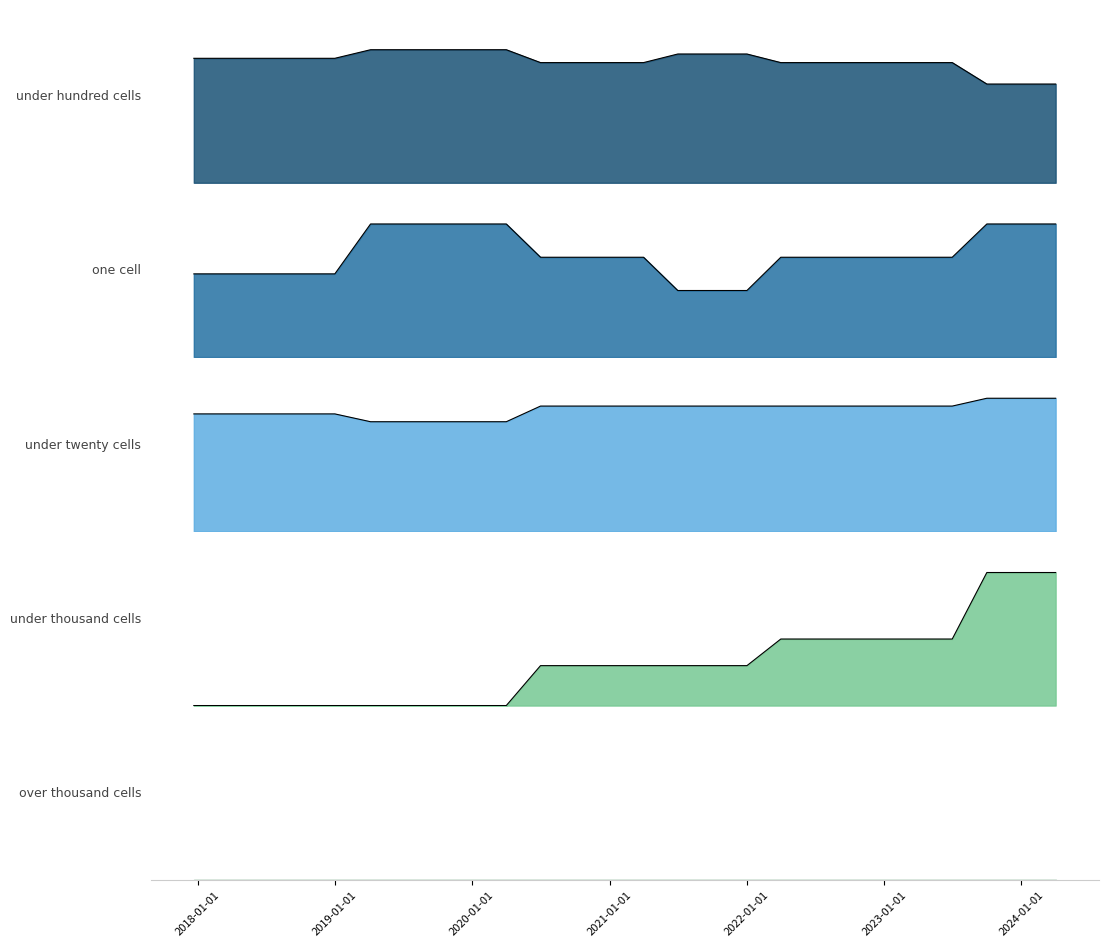

What is the sum of the under_hundred_cells values at 2019-04-06 and 2021-10-01?

61